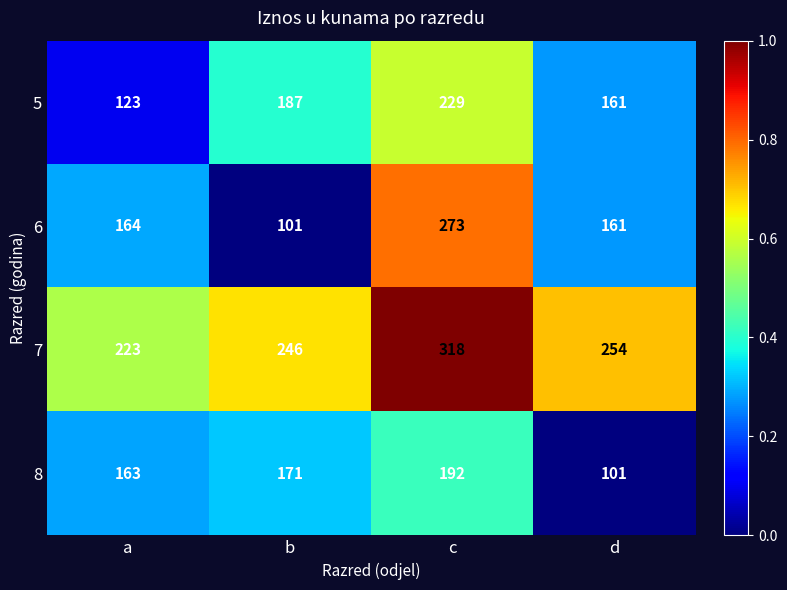

What is the approximate value of 8 at a, to the nearest 10?

160